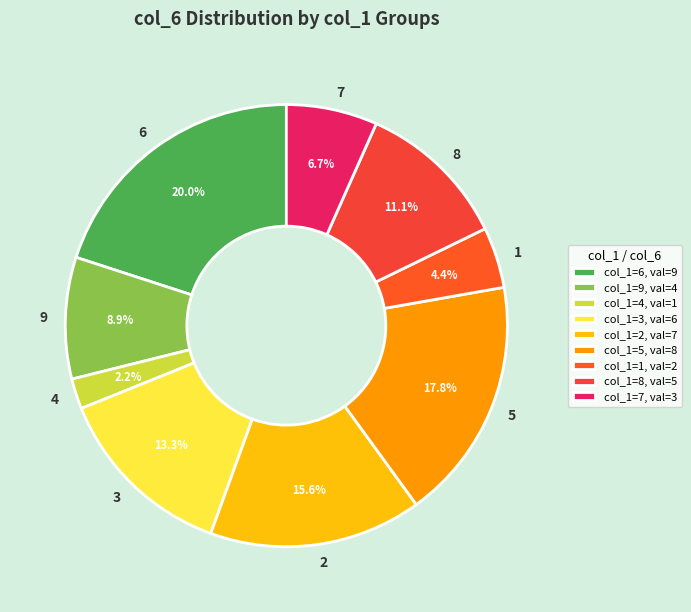

Count the number of slices in the pie.

9